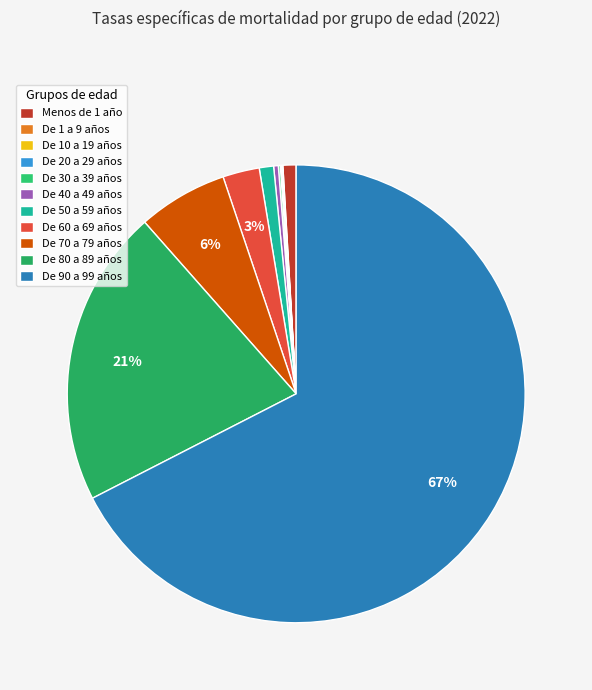

Combined, what portion of the pie is De 1 a 9 años and De 40 a 49 años?

0.4%